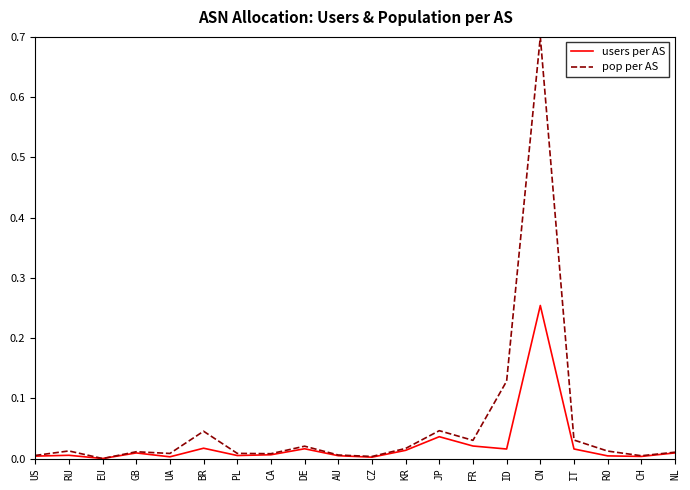

Which series has the largest range (max minus min)?

pop per AS